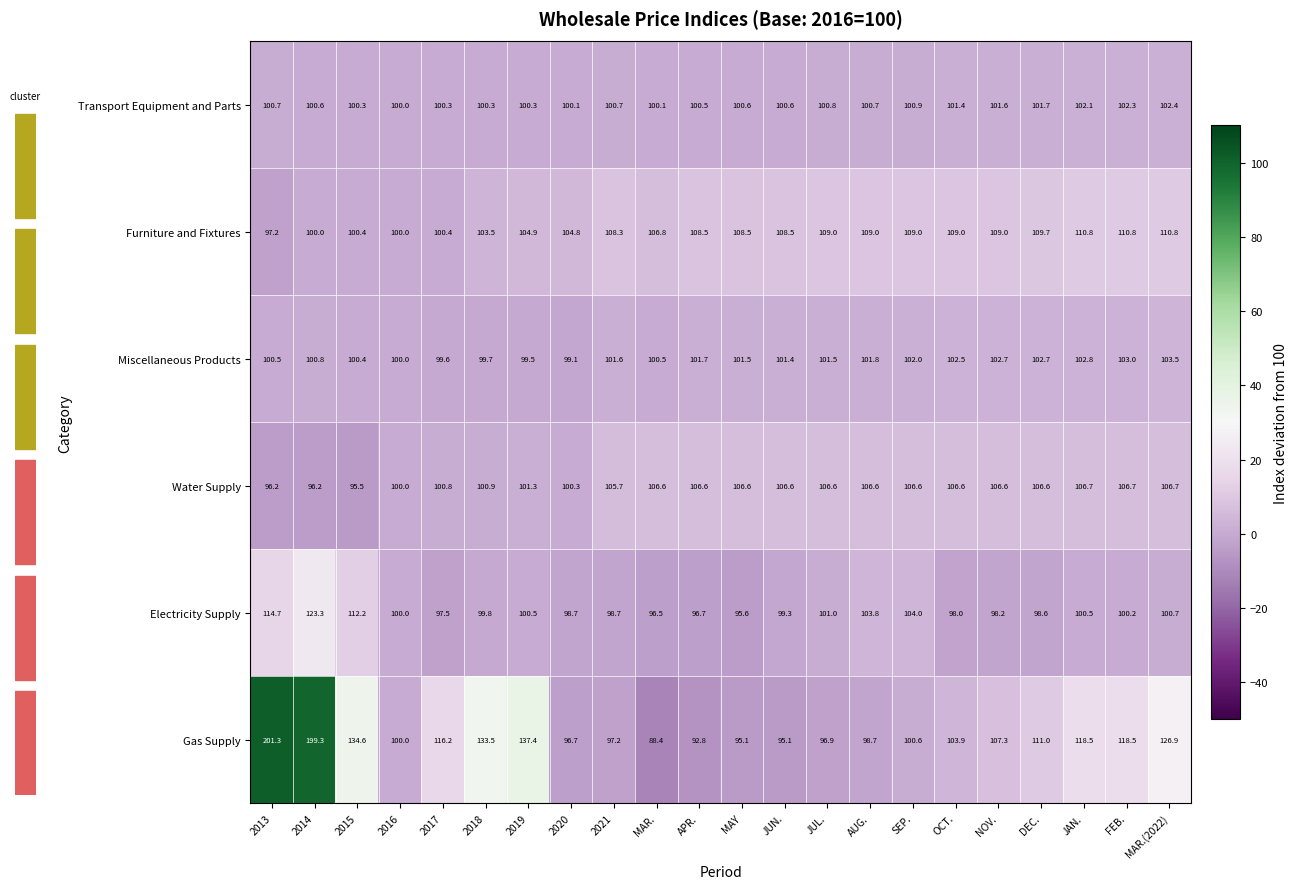

At which label does Miscellaneous Products first exceed 101?

2021